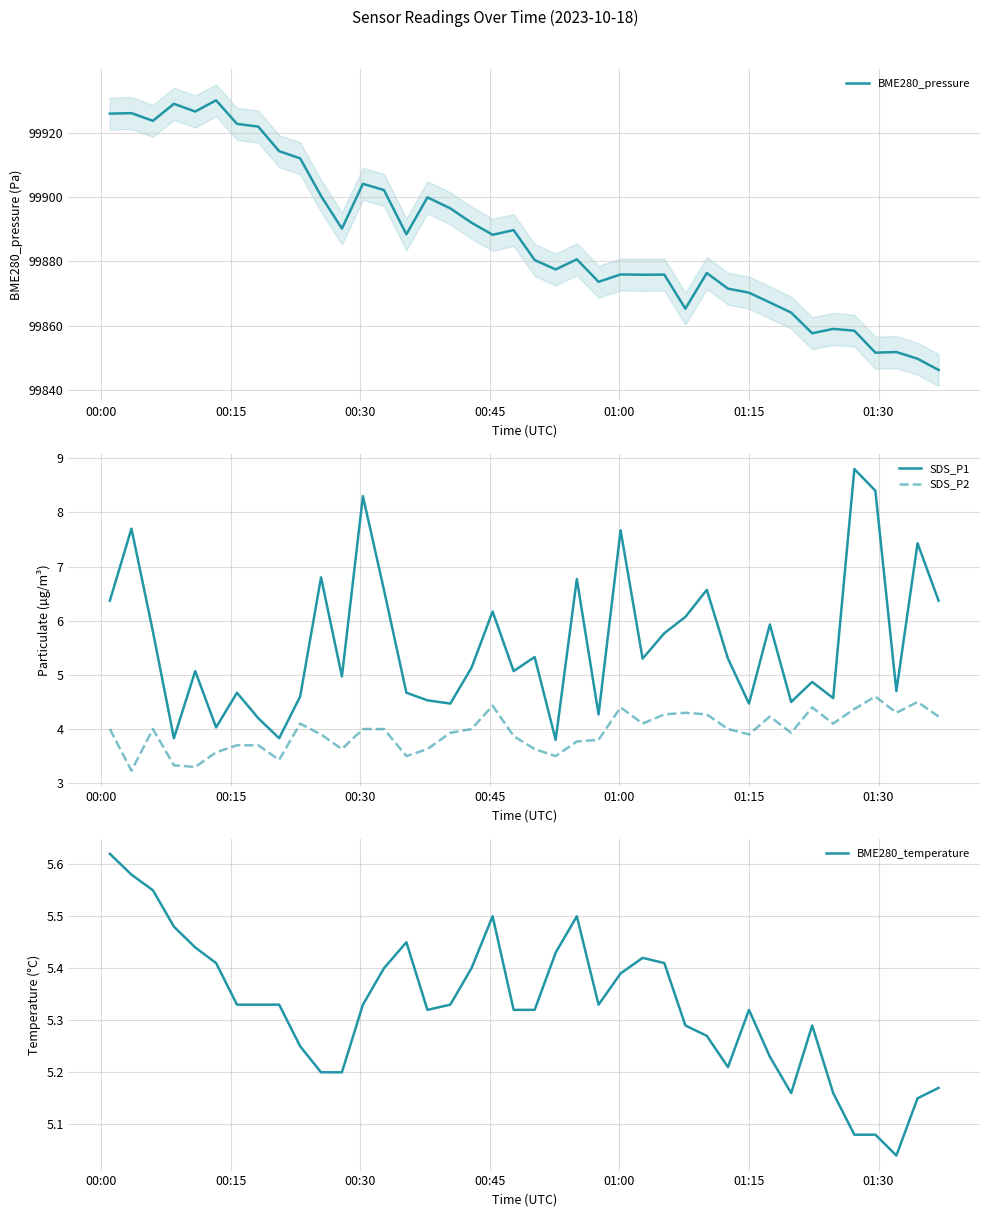

True or false: SDS_P2 has more than 0 points higher than both neighbors.

True